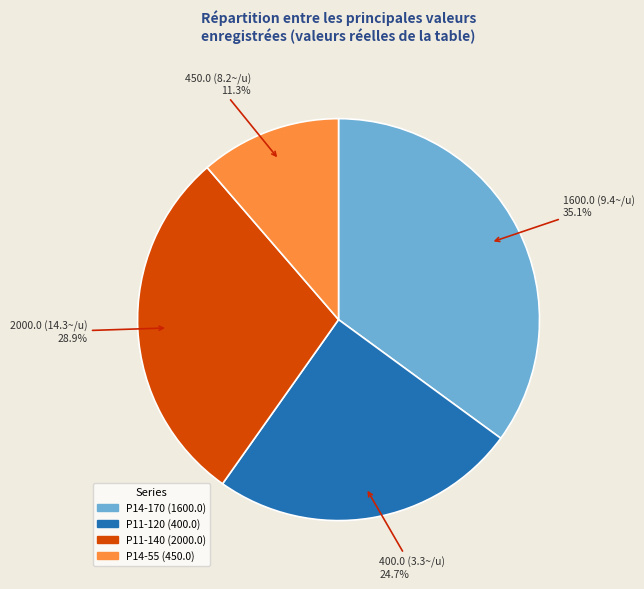

Does any single category account for the majority?

No